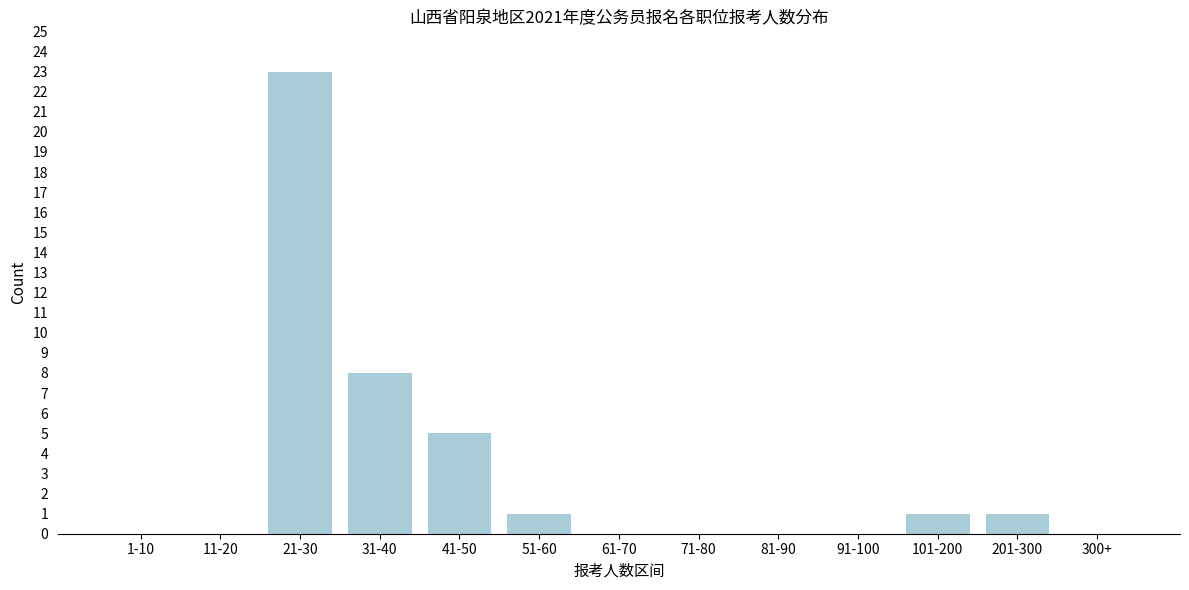

Reading right to left, extract all data points from this chart.

300+=0	201-300=1	101-200=1	91-100=0	81-90=0	71-80=0	61-70=0	51-60=1	41-50=5	31-40=8	21-30=23	11-20=0	1-10=0